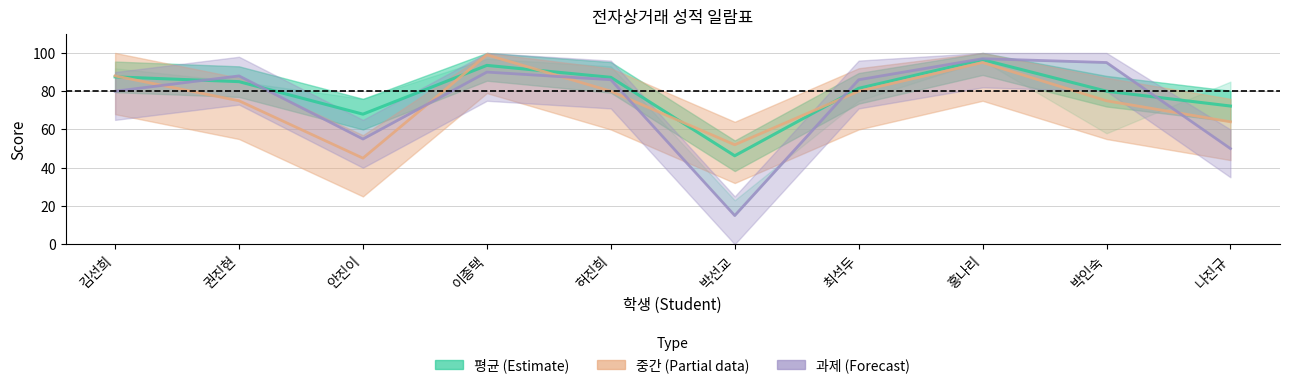

What are all the series names shown in the legend?

평균, 중간, 과제